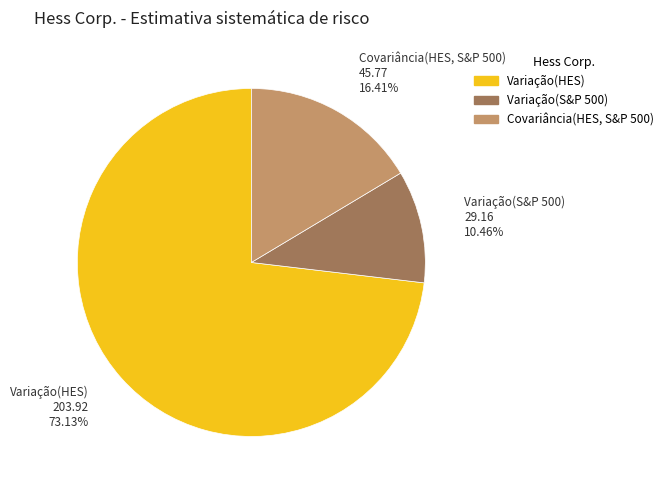

How many slices are in this pie chart?

3